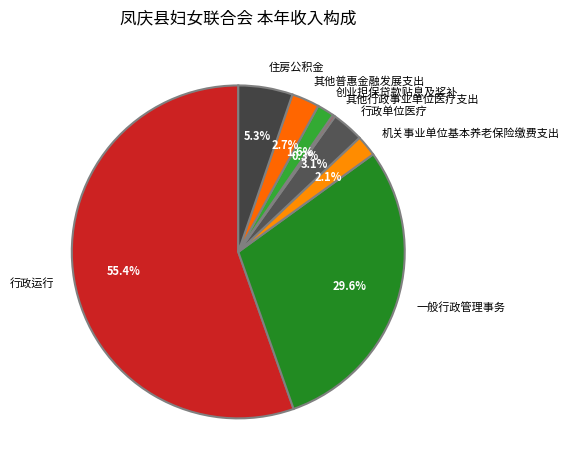

Is it true that 一般行政管理事务 is 43% of the pie?

False